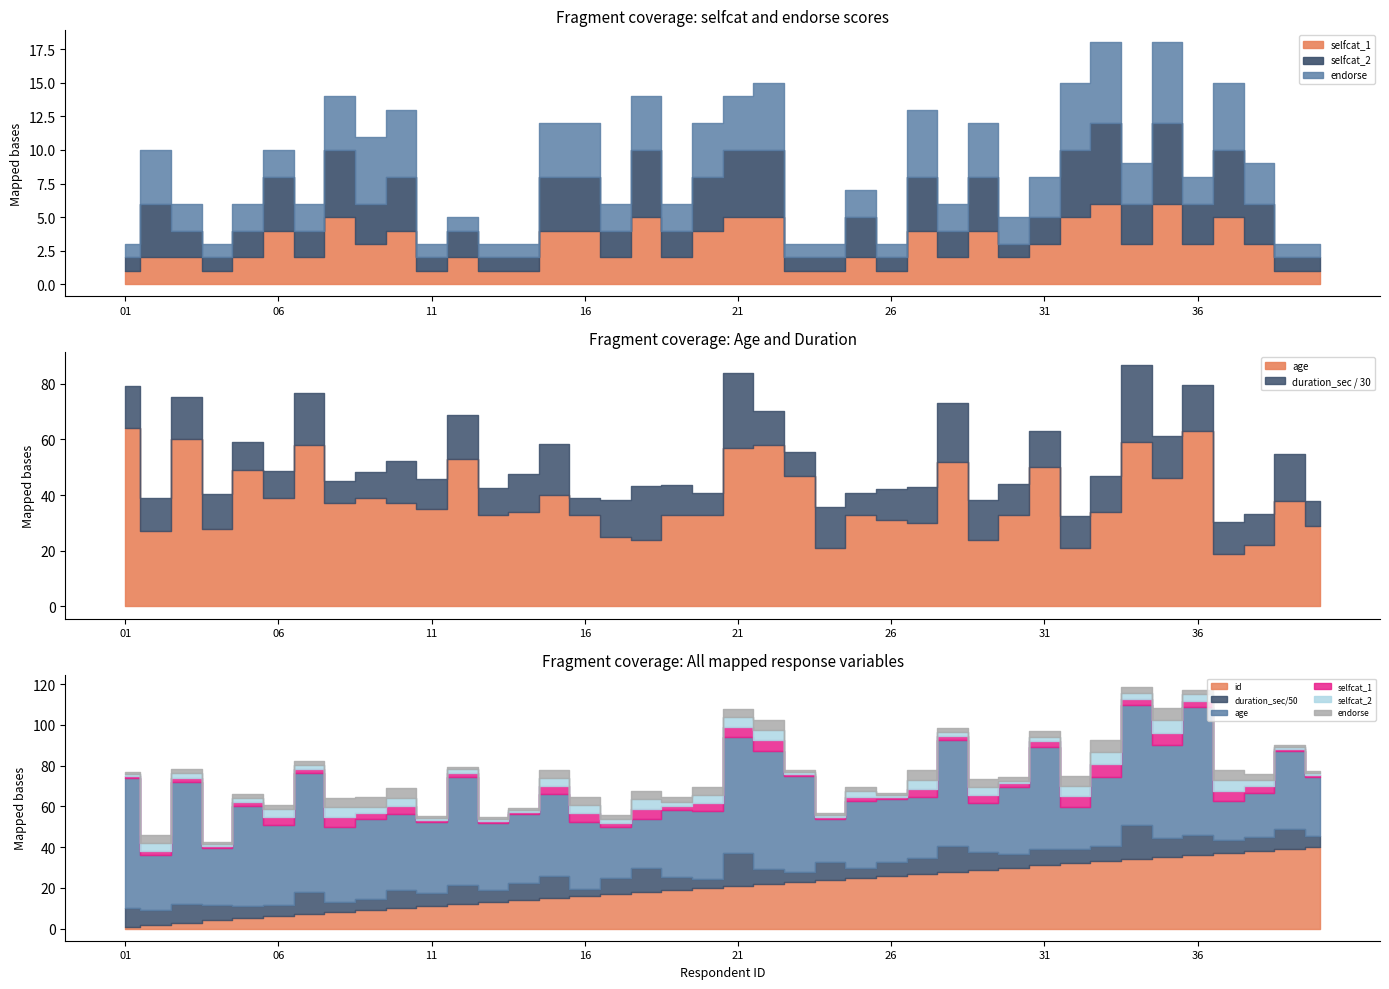

The value of endorse at 18 is 4. True or false?

True